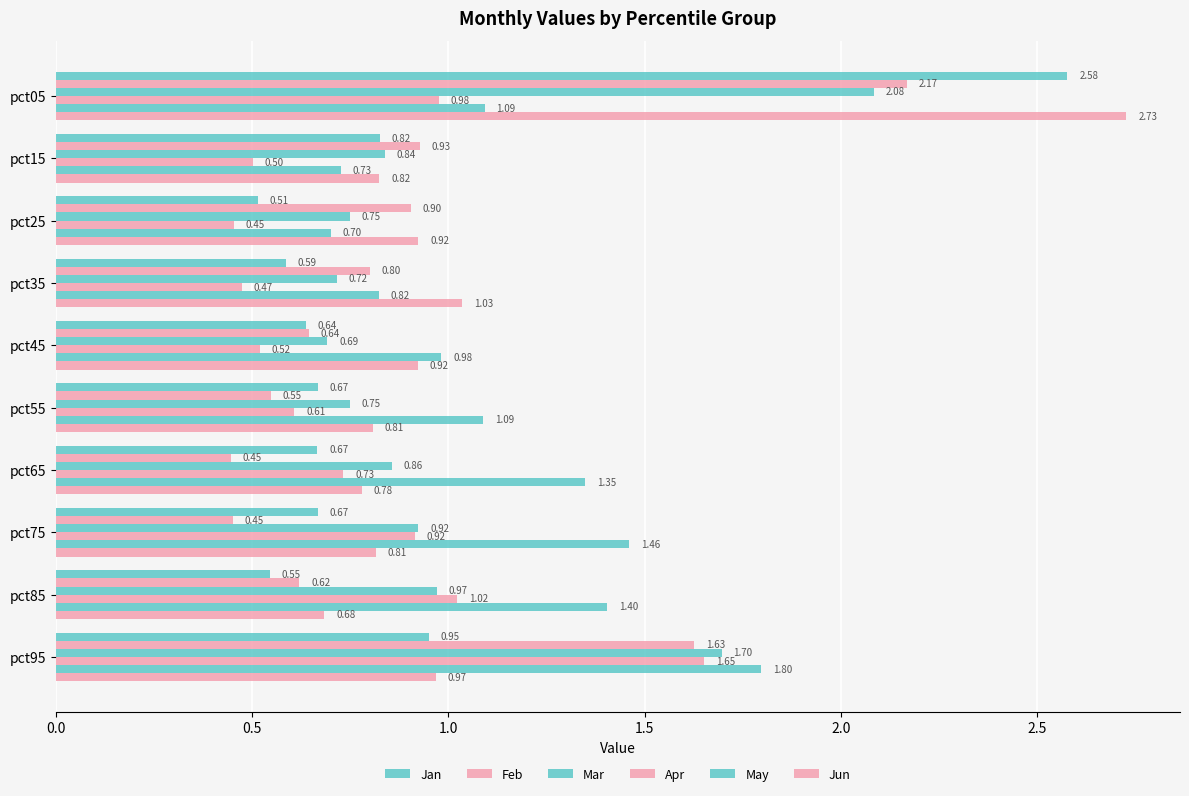

Which series has the largest total across all categories?

May